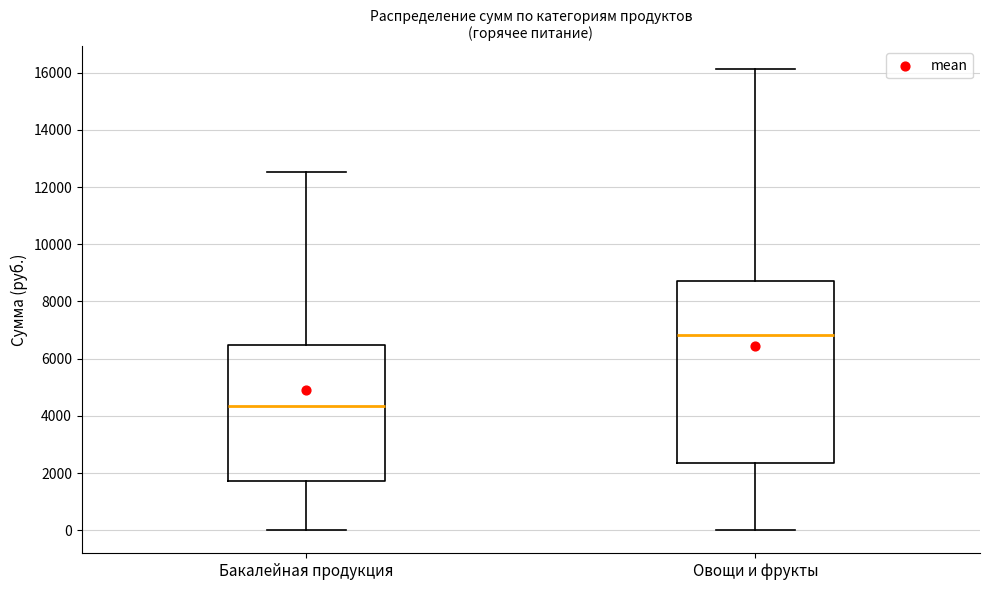

Comparing the boxes themselves (not the whiskers), which one is the tallest?

Овощи и фрукты